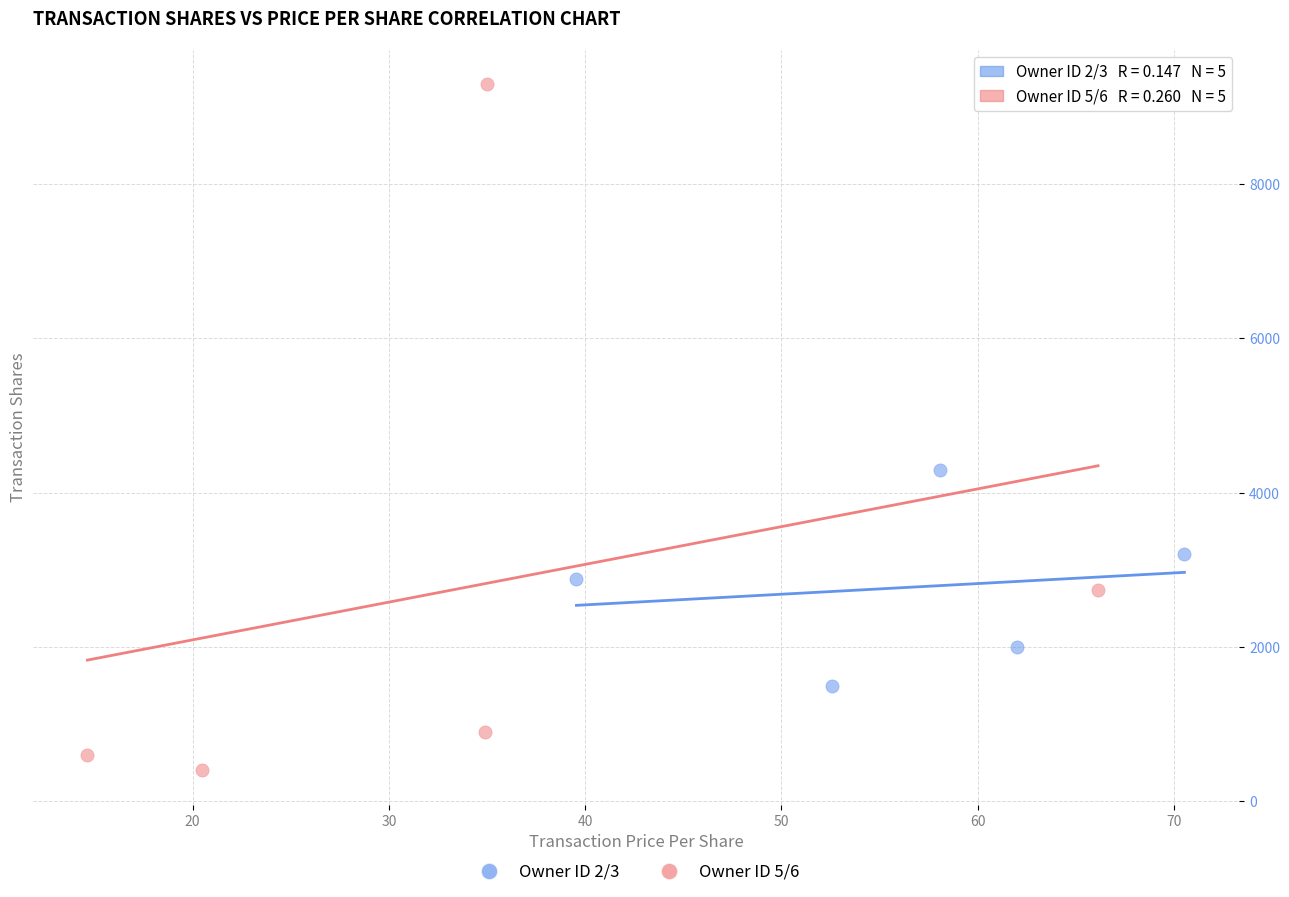

Which series has the widest spread of Y values?

Owner ID 5/6